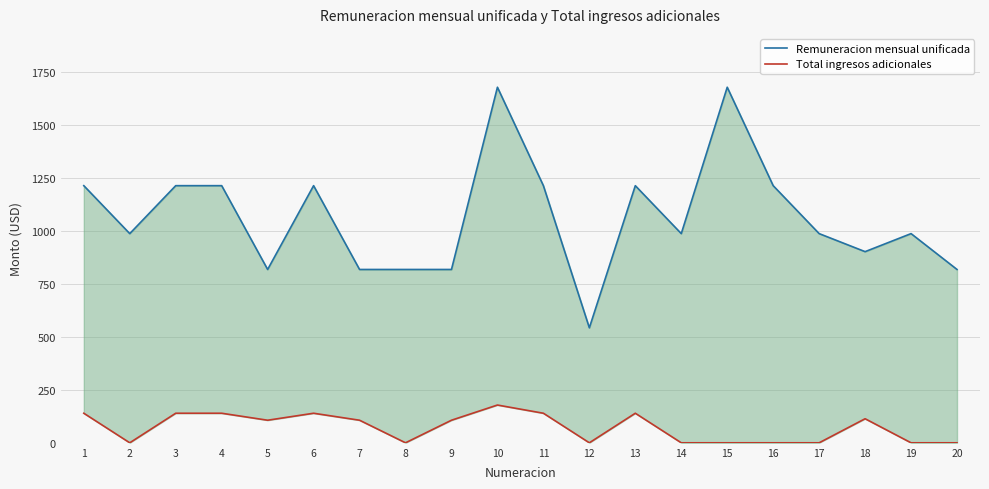

Where is Total ingresos adicionales nearest to the value 89?

5